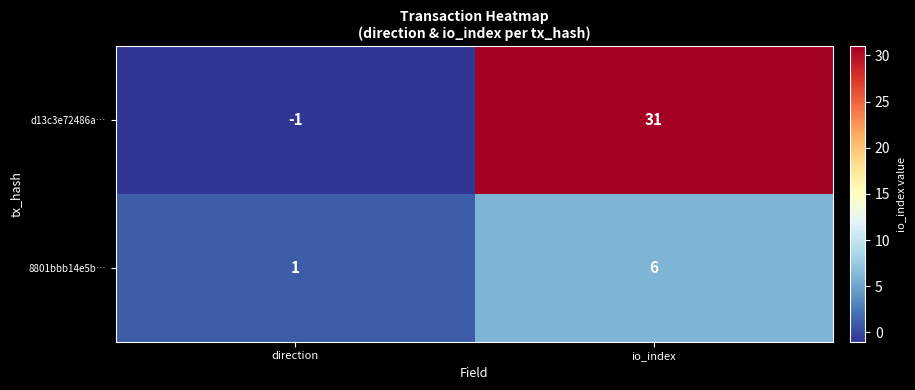

At direction, list the series in order from largest to smallest.

8801bbb14e5b…, d13c3e72486a…